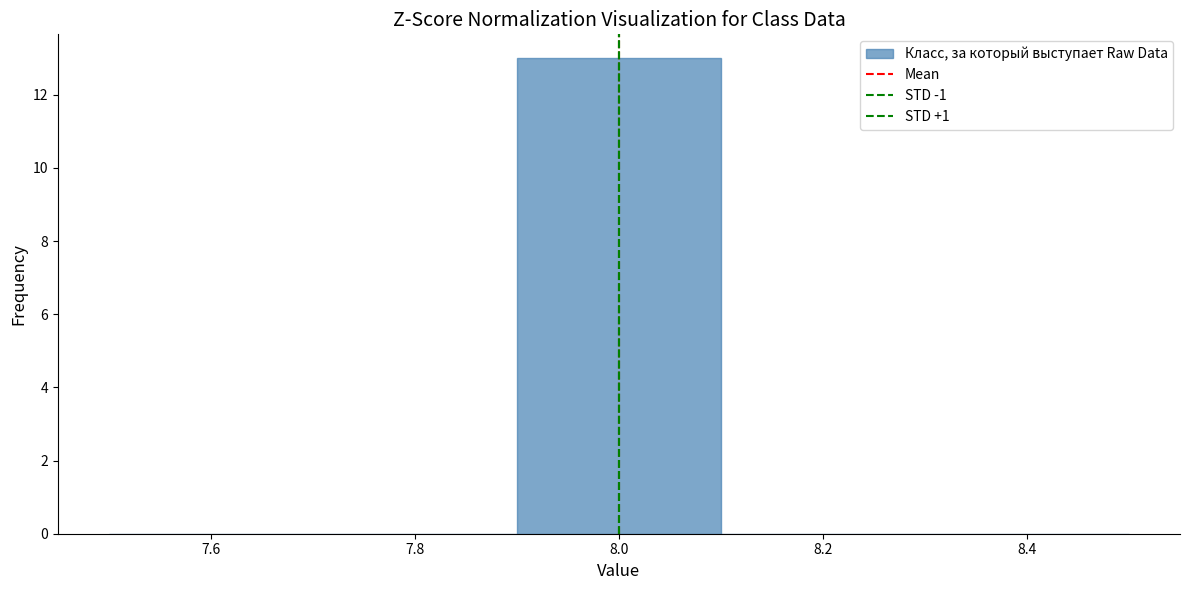

Over which range of the x-axis is the bar tallest?

7.9 to 8.1